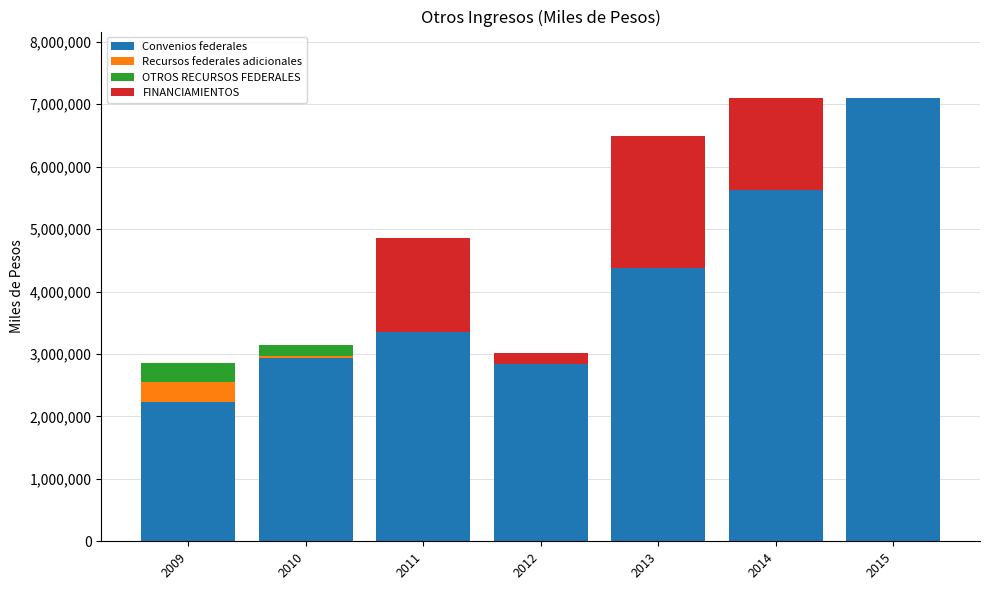

What is the difference between the Convenios federales values at 2010 and 2015?

4155641